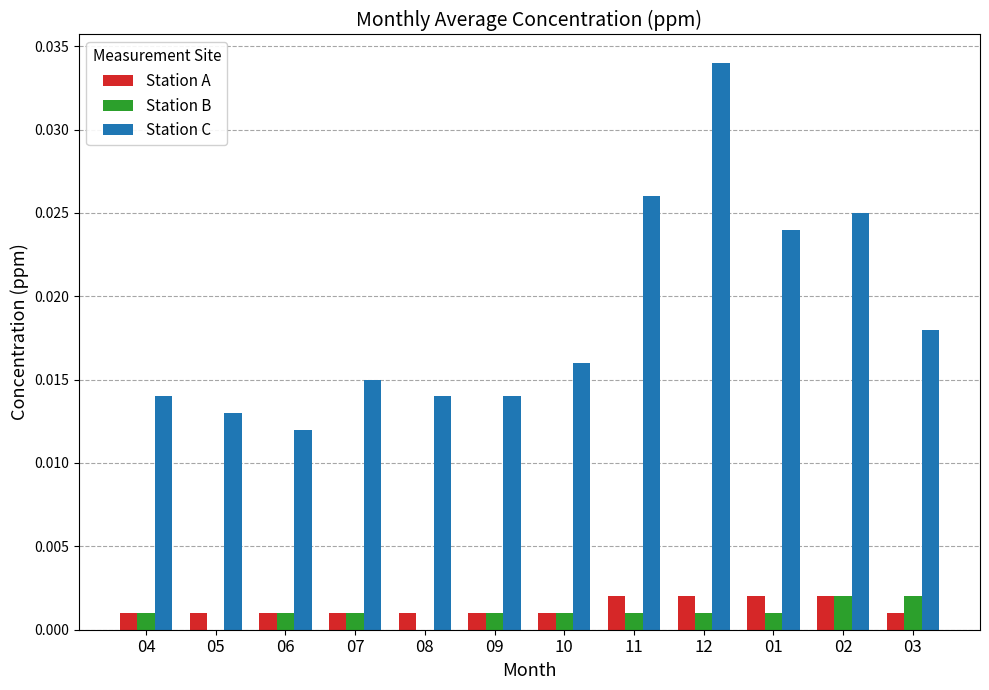

Is the value of Station C at 11 greater than the value of Station B at 12?

Yes